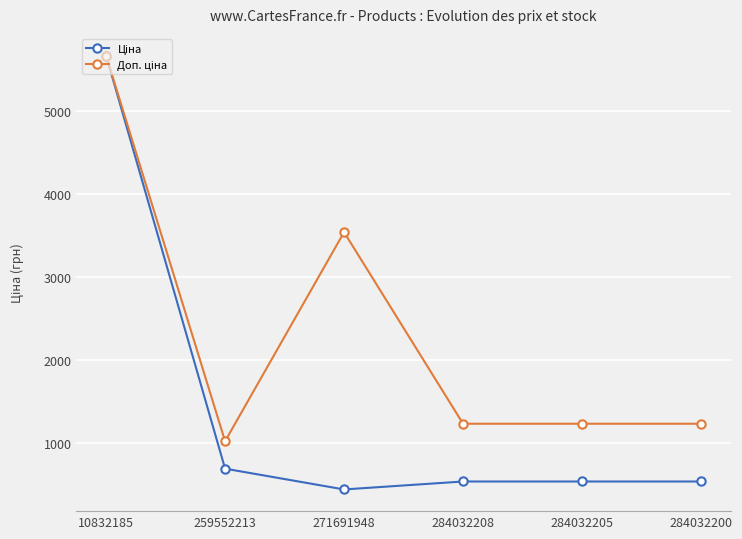

What is the smallest value displayed?

443.1